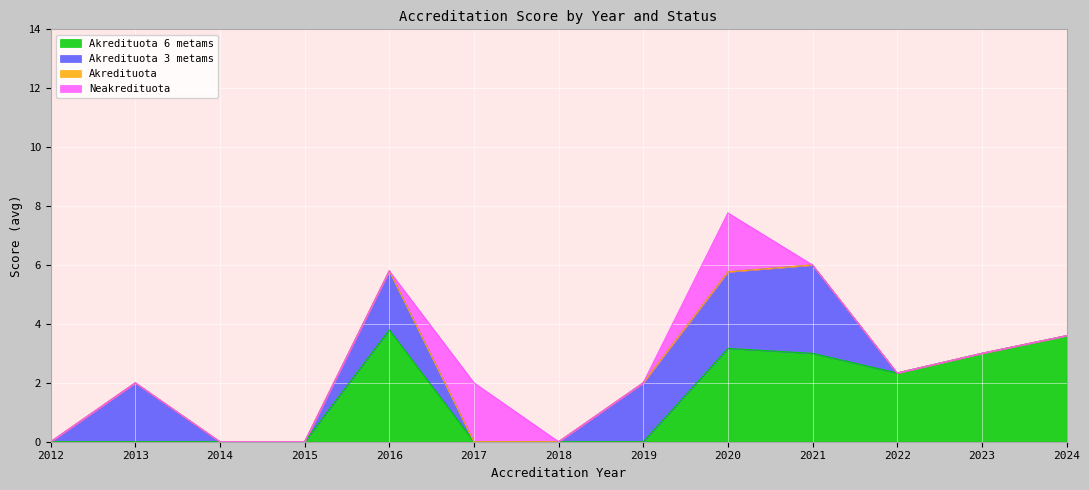

What is the total value across all series at 2016?

5.8